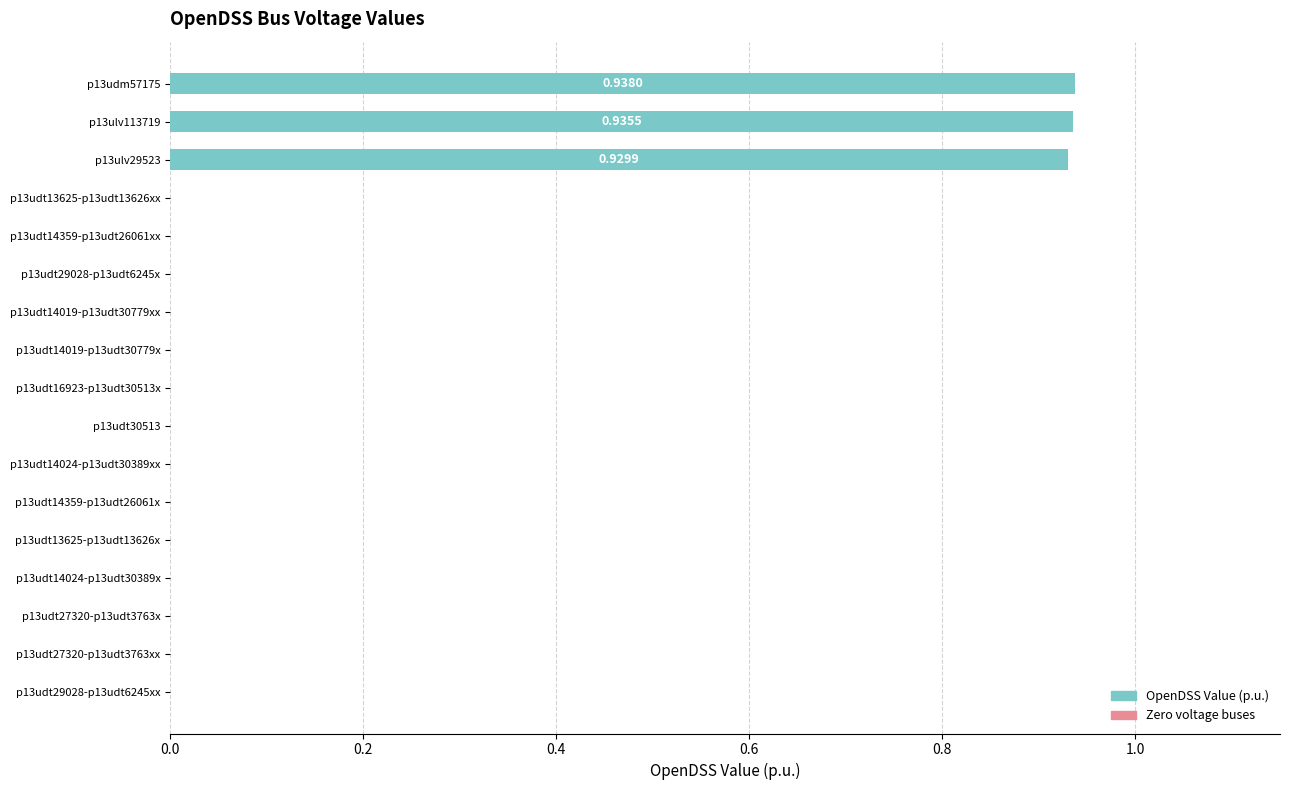

The value at p13ulv29523 is 1.5. True or false?

False